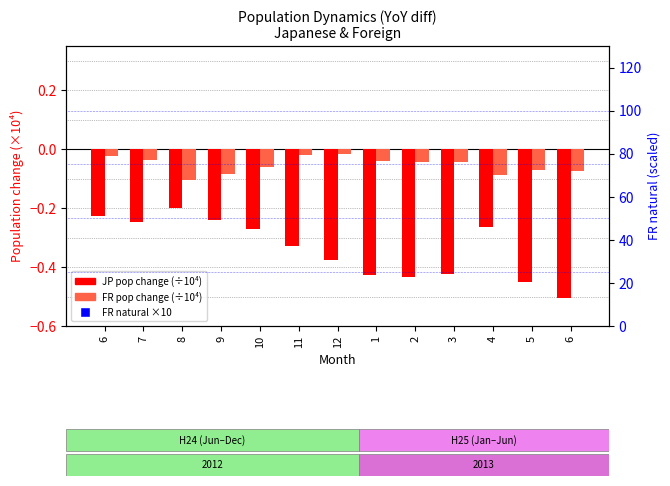

Which series has the widest spread of Y values?

FR natural increase (×10)